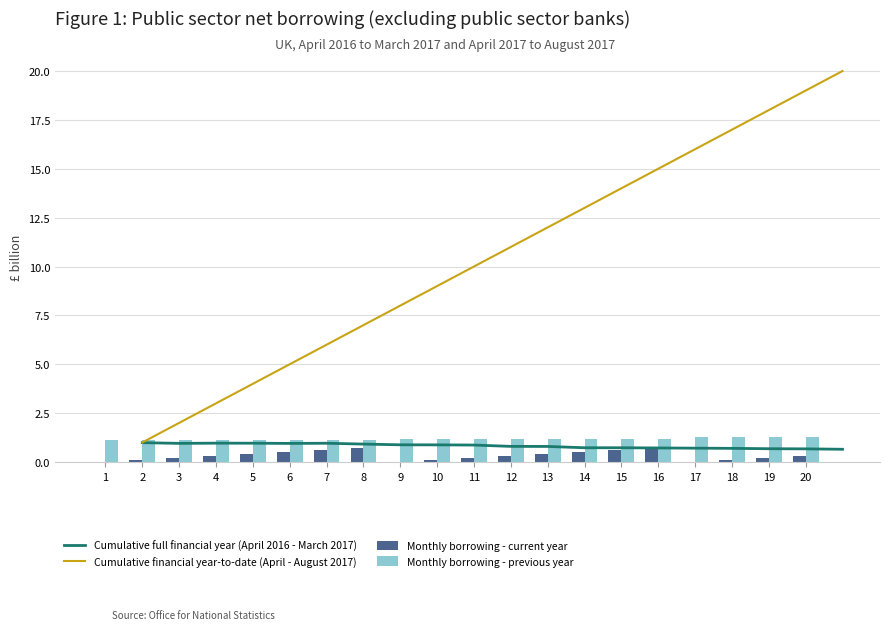

Where is Cumulative full financial year (April 2016 - March 2017) nearest to the value 0?

20